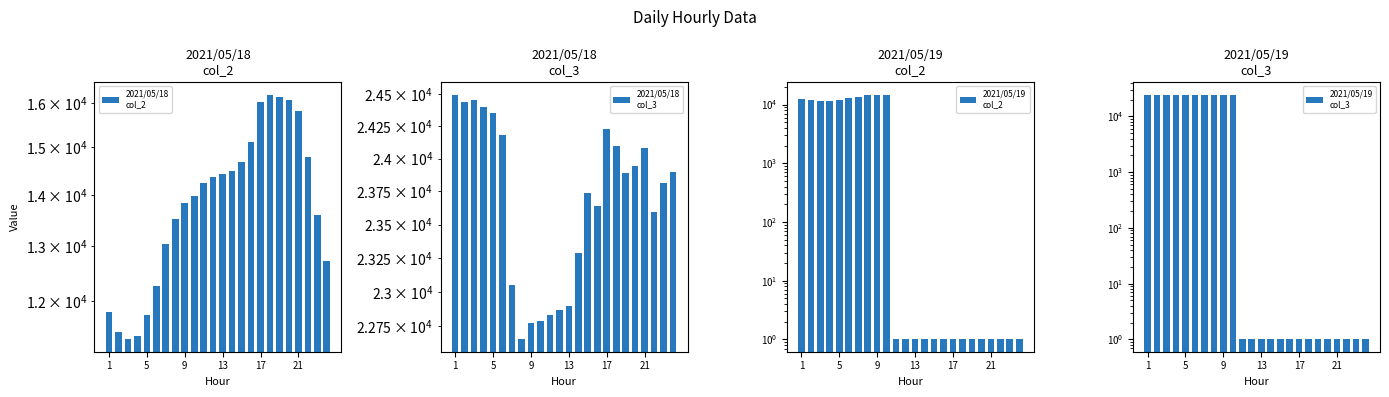

The 2021/05/19
col_2 series shows 19690 at 9. True or false?

False